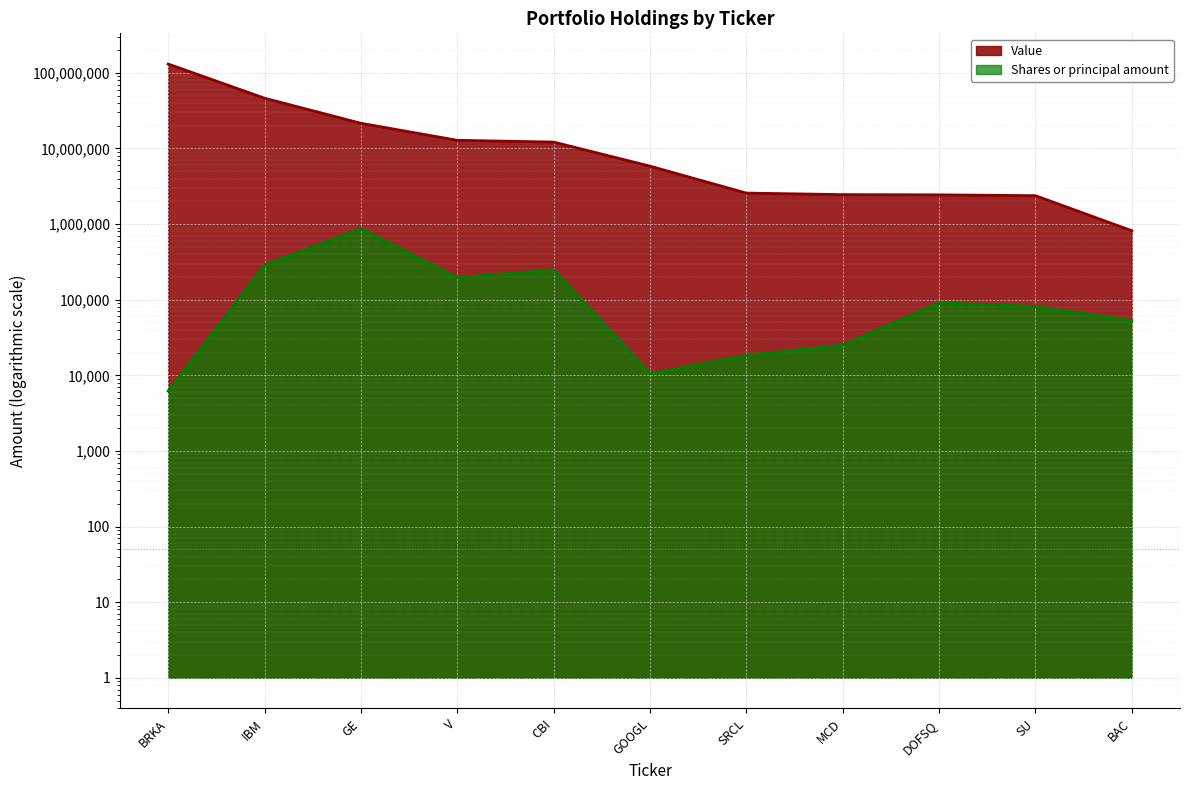

Rank the categories by Shares or principal amount value from lowest to highest.

BRKA, GOOGL, SRCL, MCD, BAC, SU, DOFSQ, V, CBI, IBM, GE